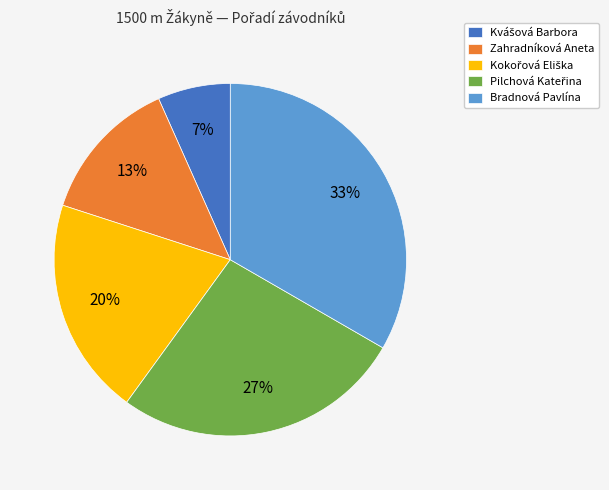

The Bradnová Pavlína slice represents 44% of the pie. True or false?

False